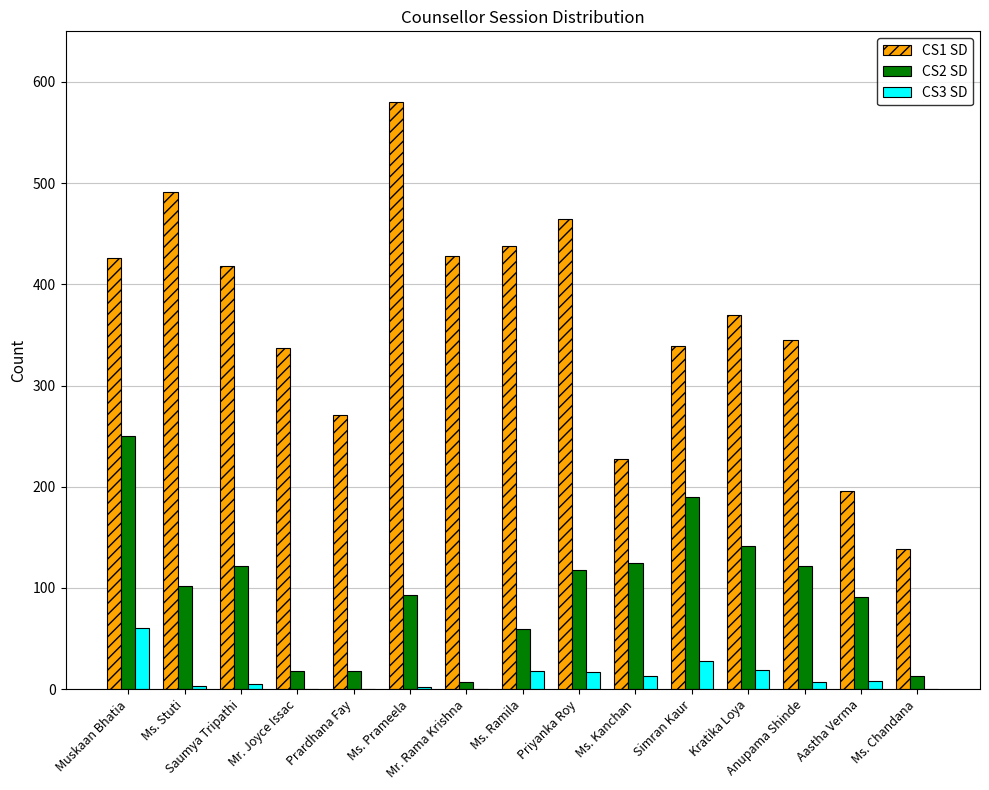

What are all the series names shown in the legend?

CS1 SD, CS2 SD, CS3 SD